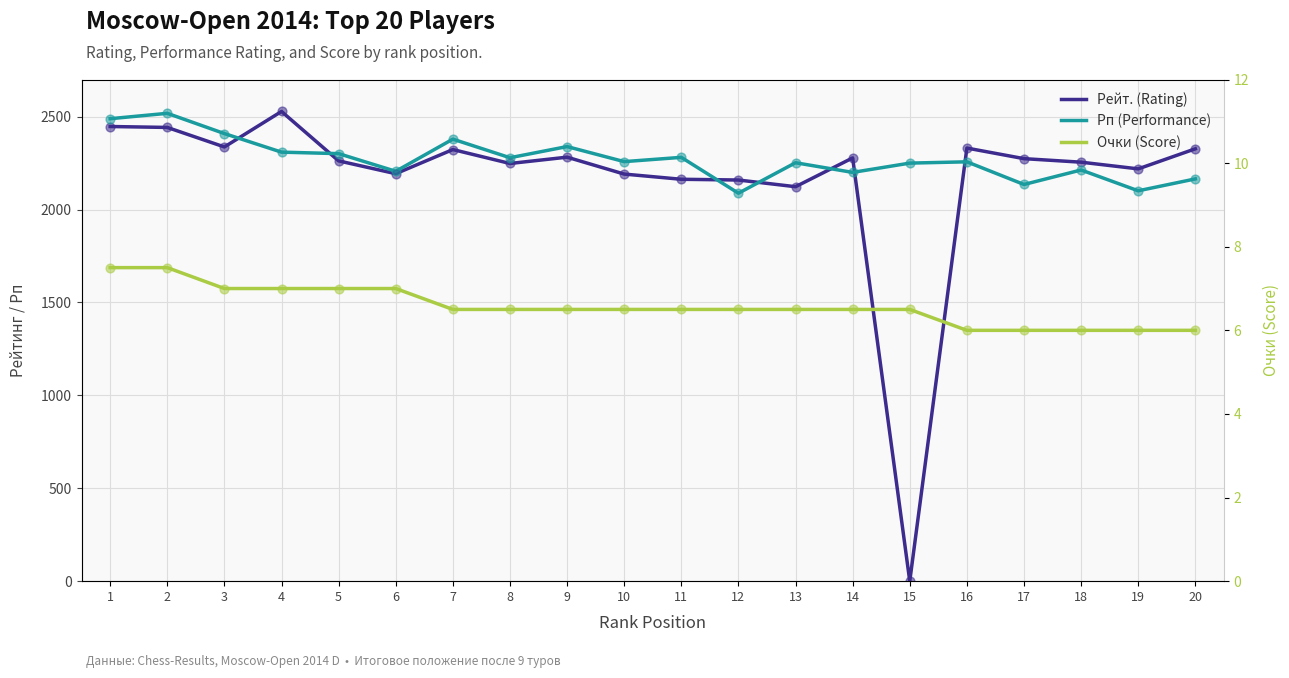

Which series has the largest total across all categories?

Рп (Performance)